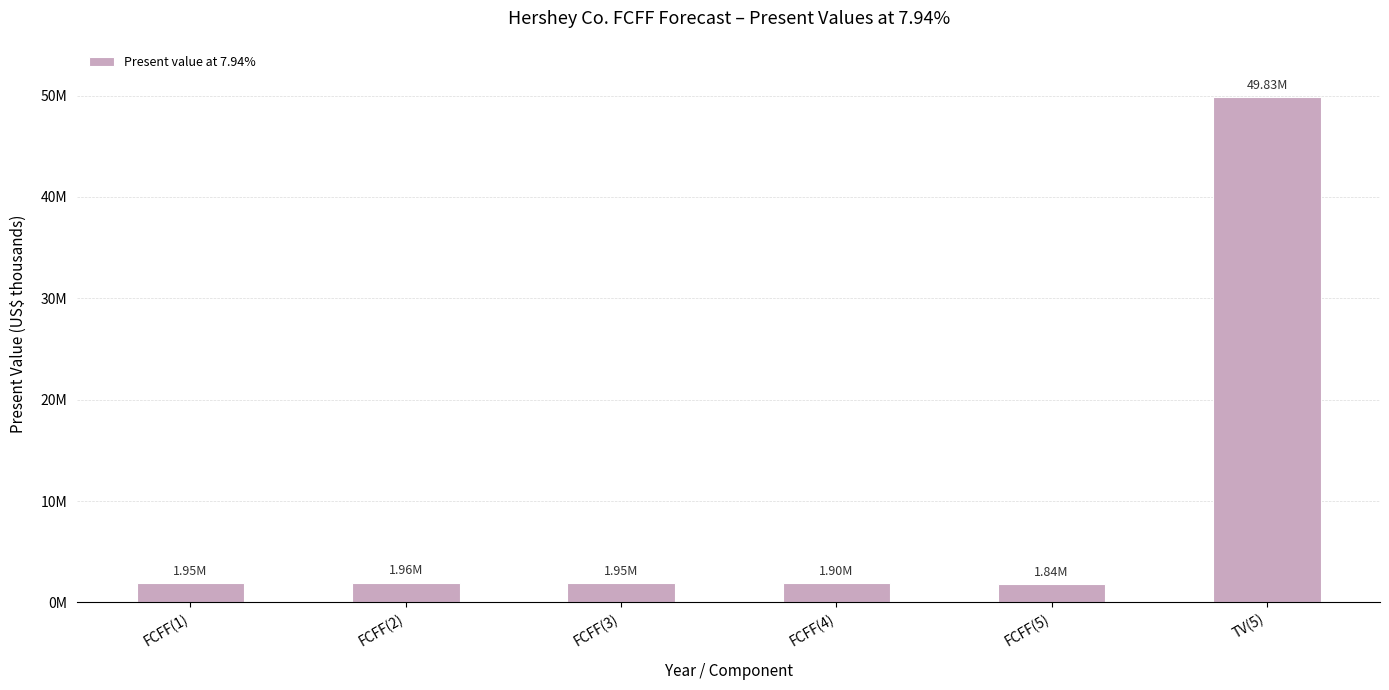

Where is the data nearest to the value 25834547?

FCFF(2)